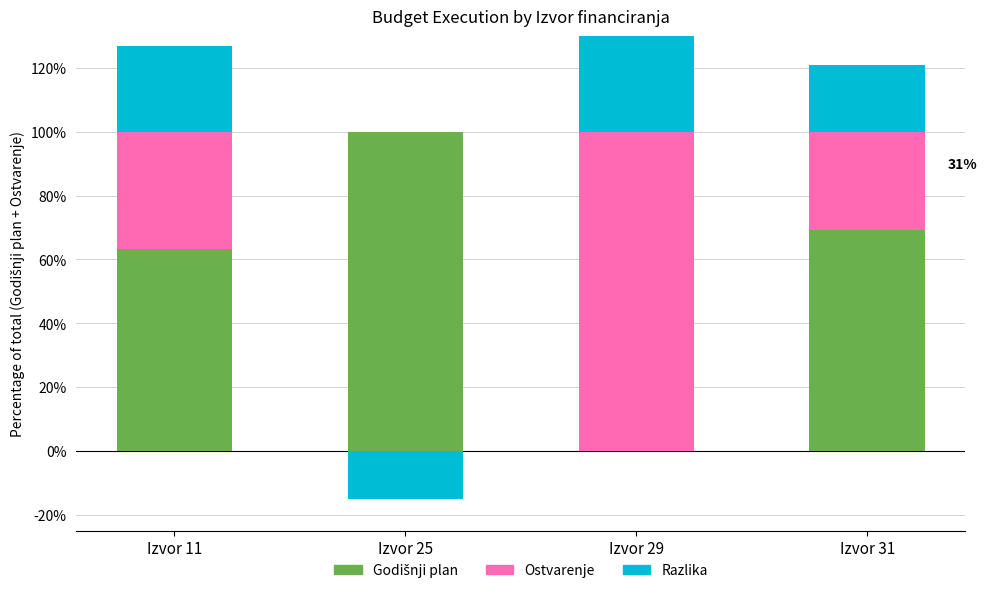

The Godišnji plan series shows 63.2 at Izvor 11. True or false?

True